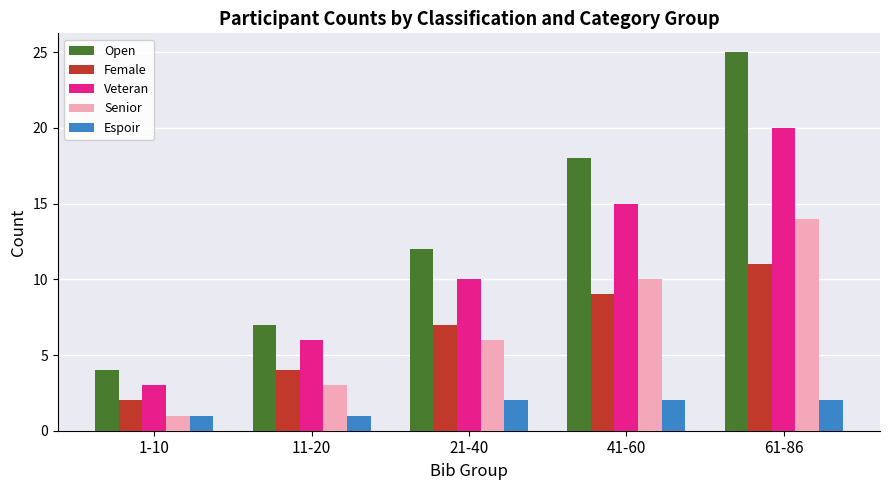

At which label is Veteran closest to 11?

21-40